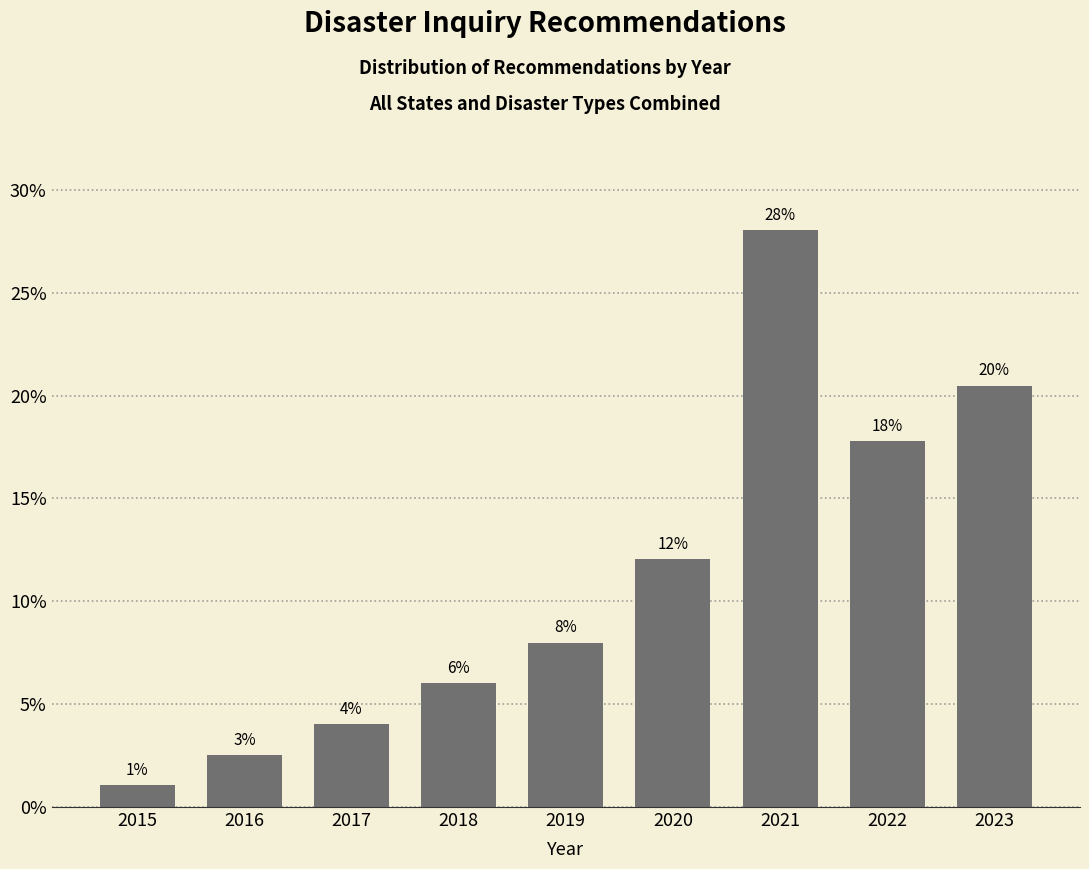

Which label corresponds to the largest value in the chart?

2021